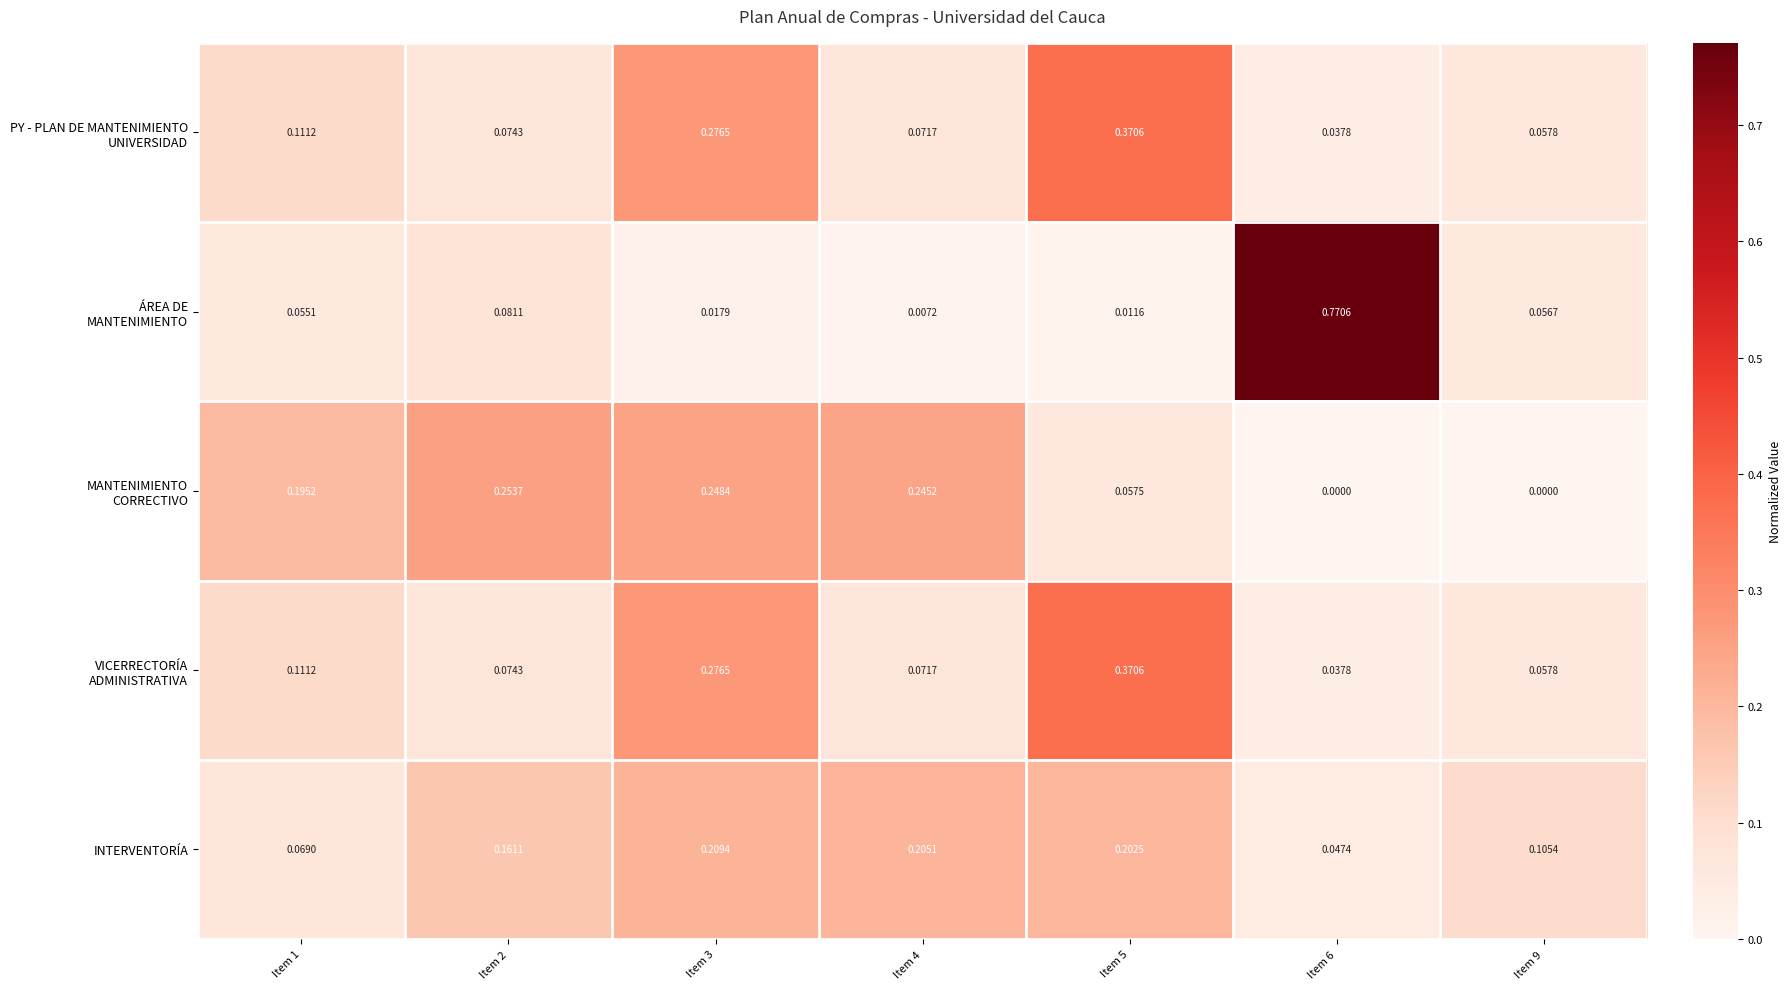

Between Item 5 and Item 2, which is larger?

Item 5